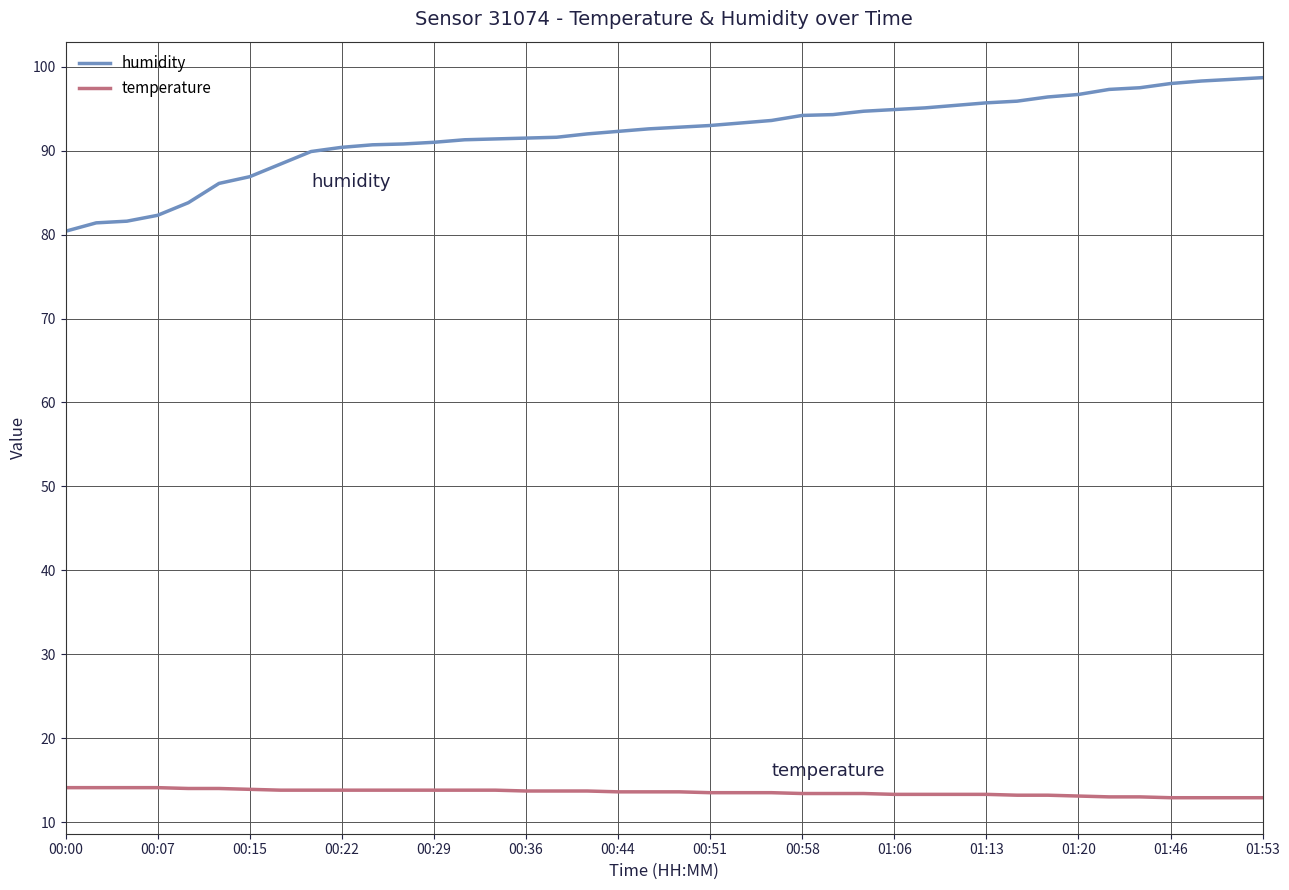

True or false: humidity and temperature intersect in this chart.

False